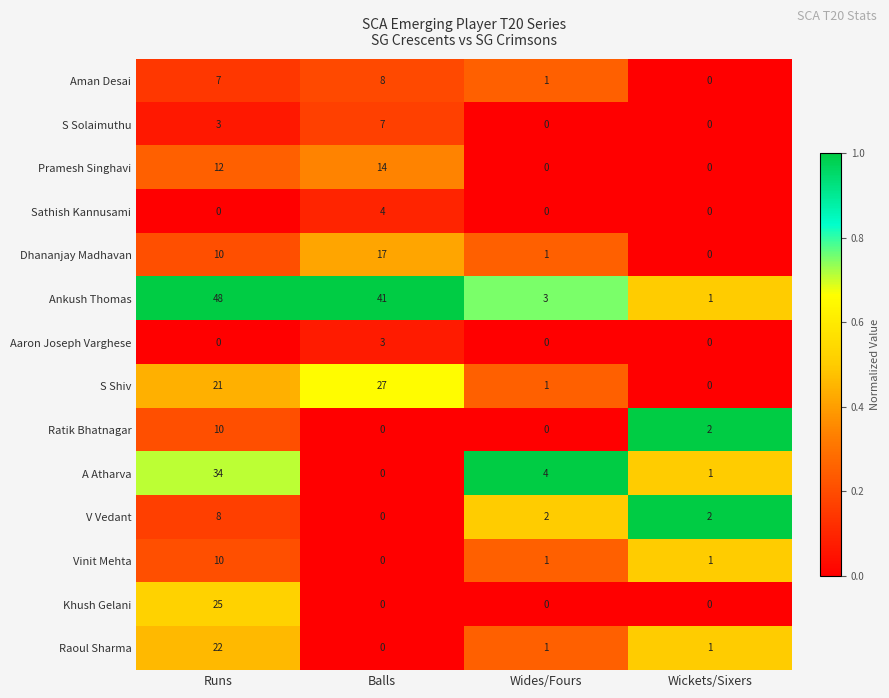

List the labels in order of Dhananjay Madhavan value, smallest first.

Wickets/Sixers, Wides/Fours, Runs, Balls